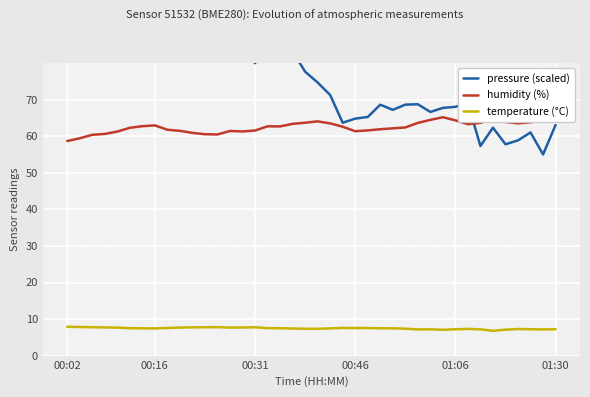

Is the value of humidity (%) at 37 greater than the value of temperature (°C) at 12?

Yes